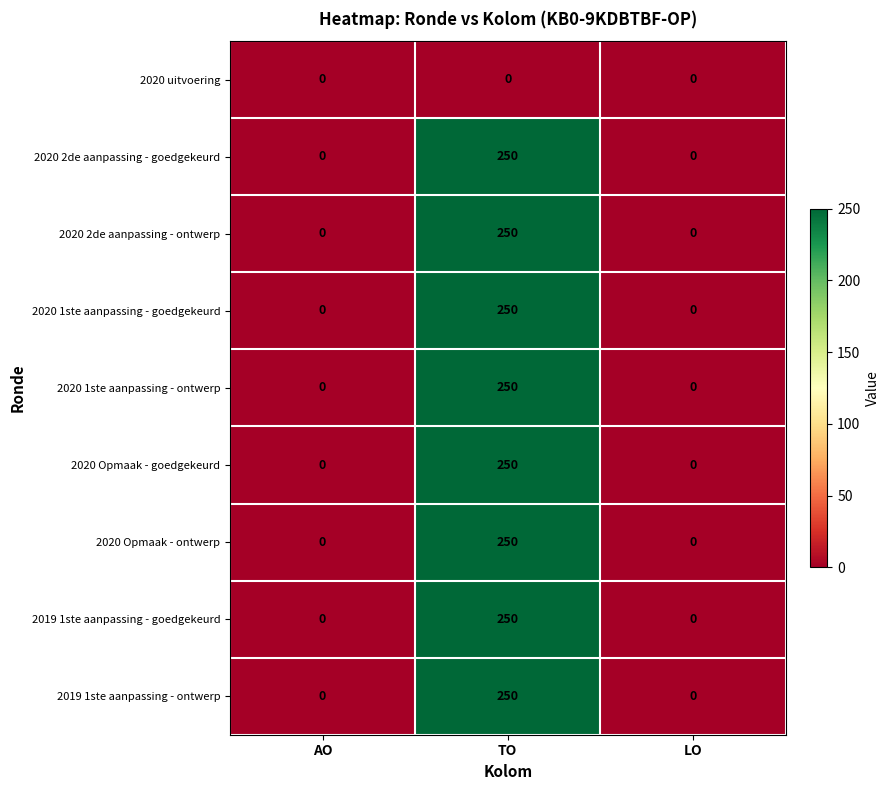

Reading right to left, list all the values displayed in this chart.

2020 uitvoering: LO=0	TO=0	AO=0
2020 2de aanpassing - goedgekeurd: LO=0	TO=250	AO=0
2020 2de aanpassing - ontwerp: LO=0	TO=250	AO=0
2020 1ste aanpassing - goedgekeurd: LO=0	TO=250	AO=0
2020 1ste aanpassing - ontwerp: LO=0	TO=250	AO=0
2020 Opmaak - goedgekeurd: LO=0	TO=250	AO=0
2020 Opmaak - ontwerp: LO=0	TO=250	AO=0
2019 1ste aanpassing - goedgekeurd: LO=0	TO=250	AO=0
2019 1ste aanpassing - ontwerp: LO=0	TO=250	AO=0